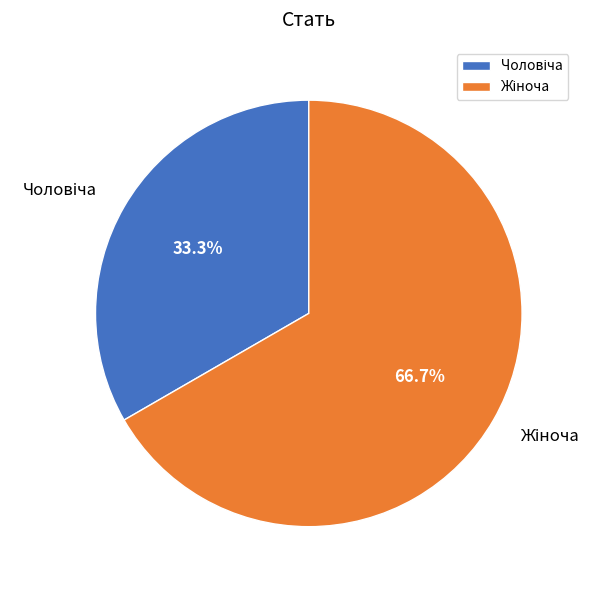

Is there any slice that represents more than half of the pie?

Yes